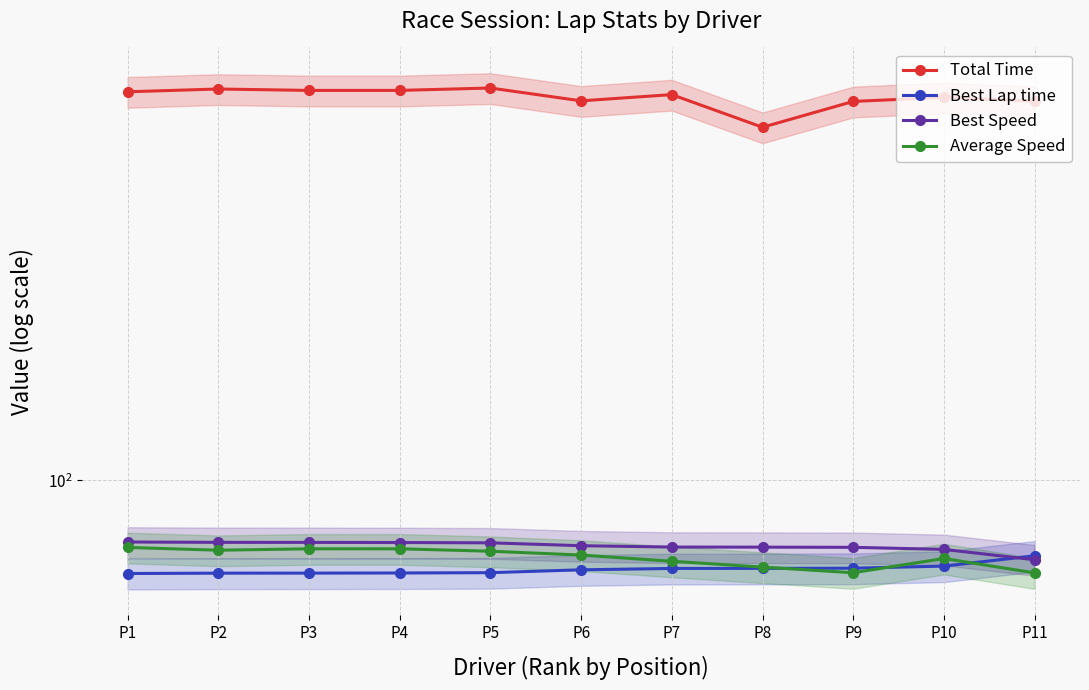

Which series has the largest total across all categories?

Total Time